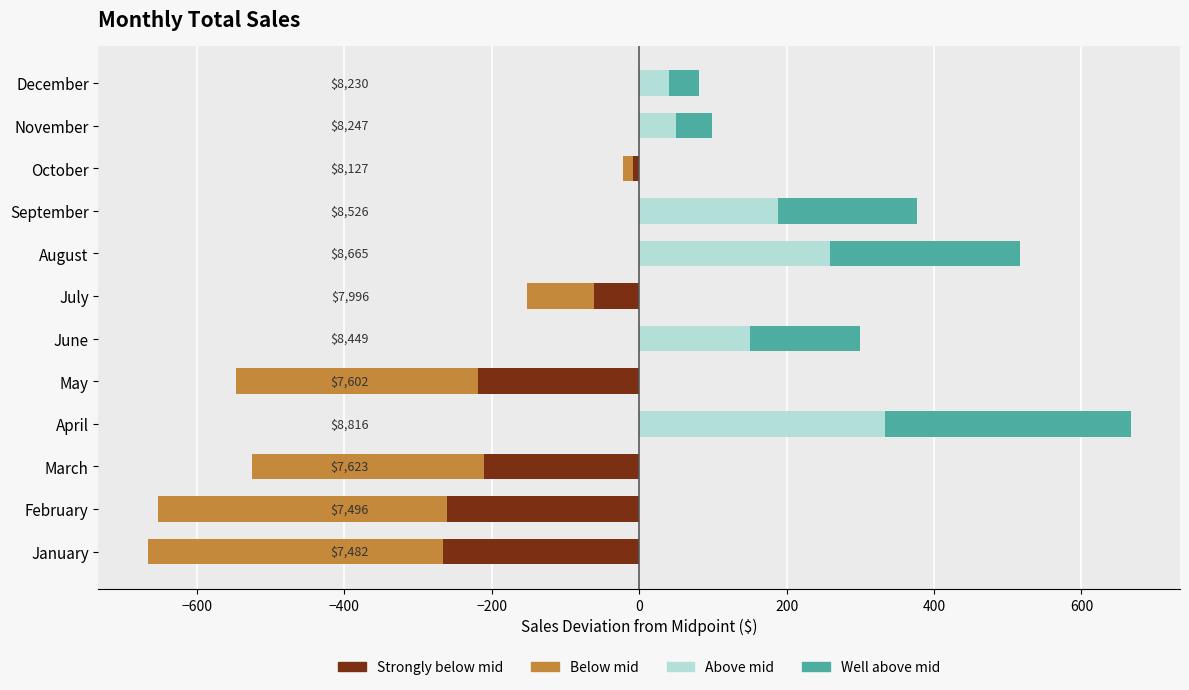

Reading right to left, list all the values displayed in this chart.

Strongly below mid: 0.0	0.0	-8.6	0.0	0.0	-61.0	0.0	-218.8	0.0	-210.4	-261.0	-266.8
Below mid: 0.0	0.0	-12.9	0.0	0.0	-91.5	0.0	-328.2	0.0	-315.6	-391.4	-400.2
Above mid: 40.6	49.2	0.0	188.5	258.3	0.0	150.0	0.0	333.5	0.0	0.0	0.0
Well above mid: 40.6	49.2	0.0	188.5	258.3	0.0	150.0	0.0	333.5	0.0	0.0	0.0